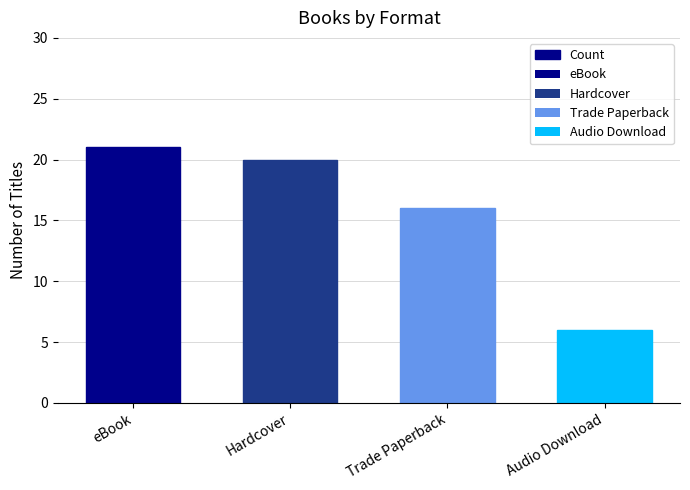

Where is the data nearest to the value 13?

Trade Paperback